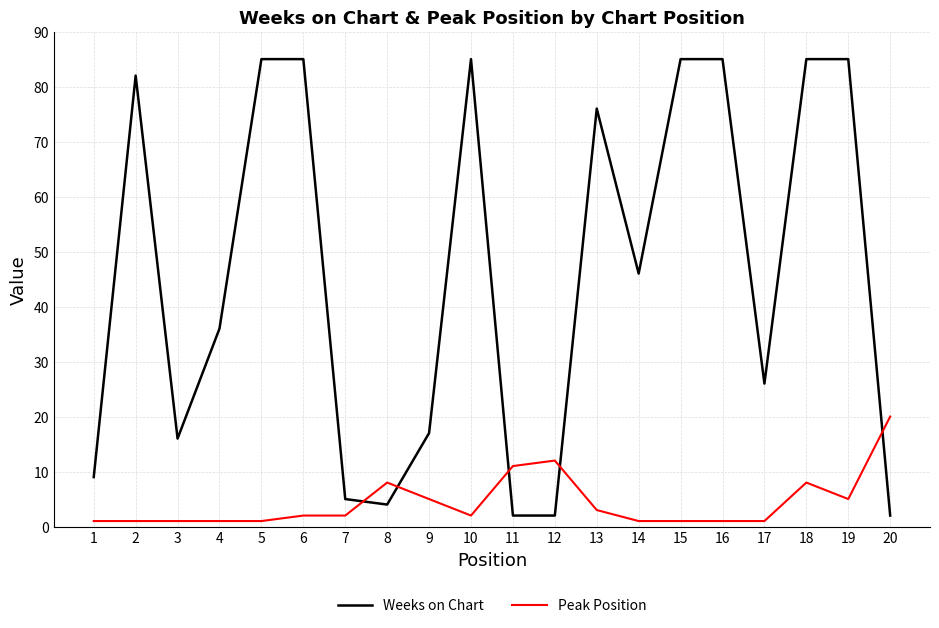

What are all the series names shown in the legend?

Weeks on Chart, Peak Position